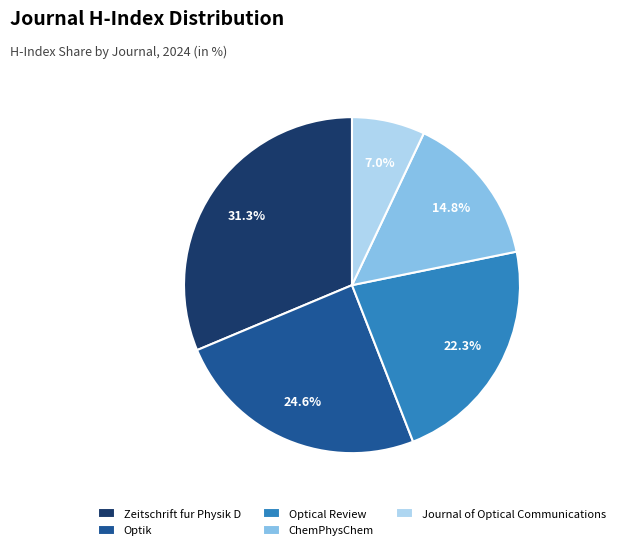

How many slices are in this pie chart?

5